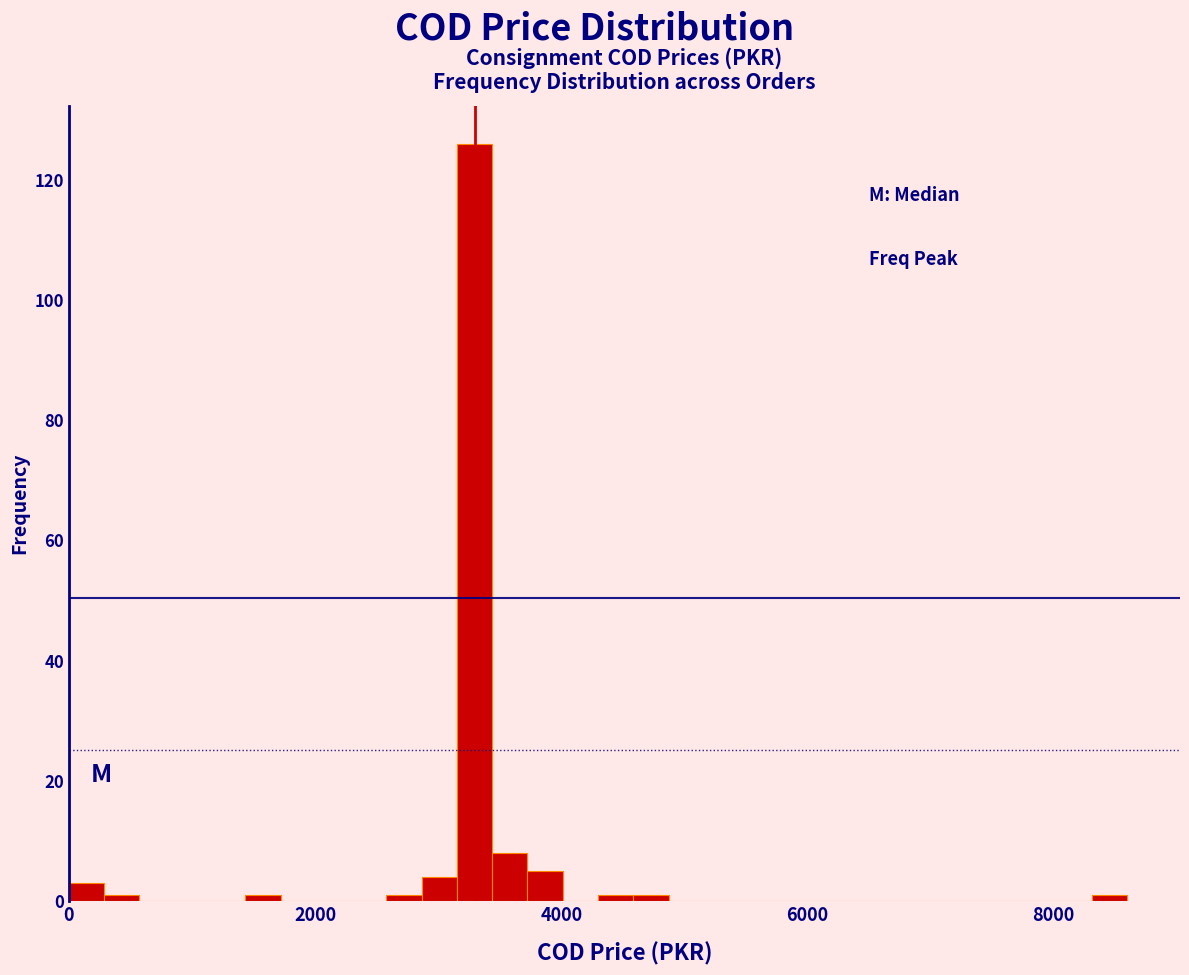

Read against the x-axis, roughly where is the centre of the tallest bar?

3200